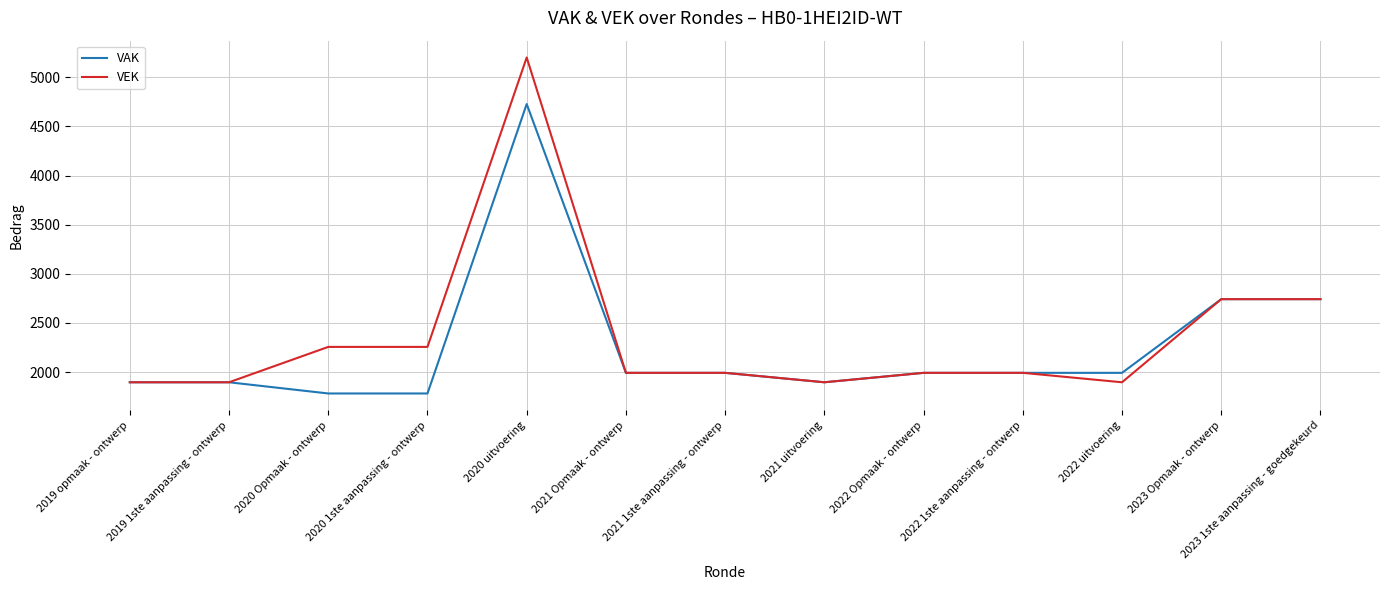

True or false: VAK has more than 0 points higher than both neighbors.

True